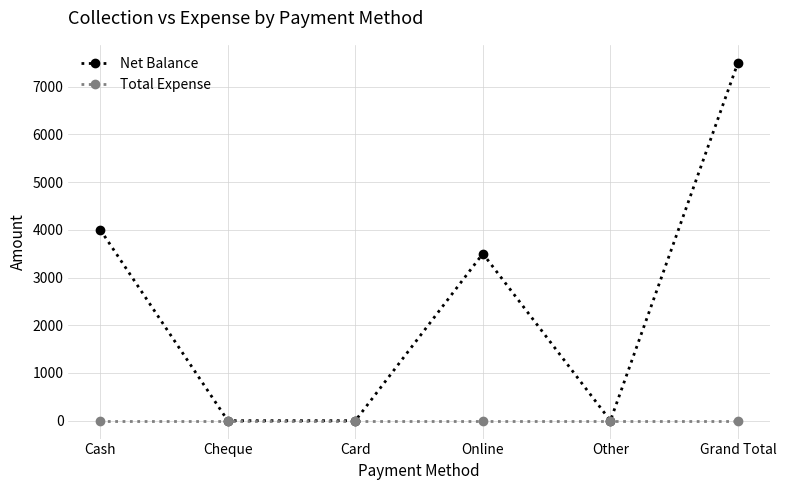

Which series changed the most between Cash and Online?

Net Balance